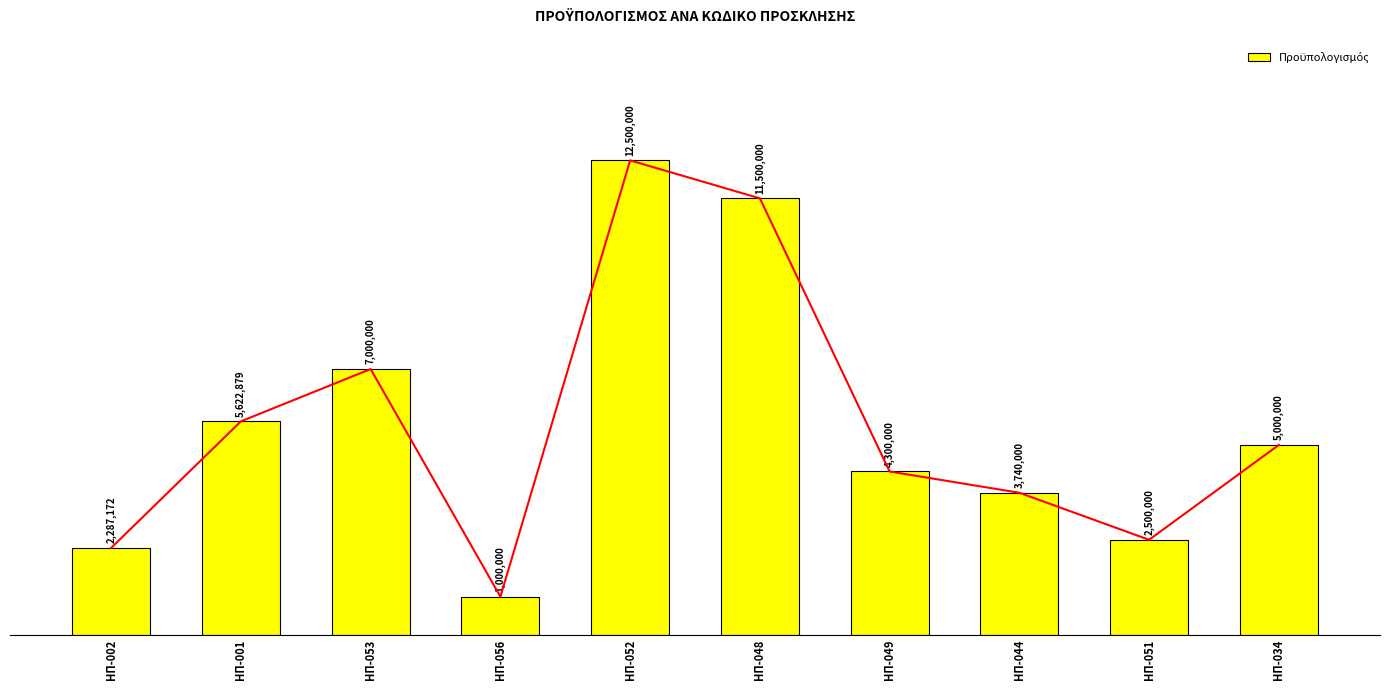

What value does the data have at ΗΠ-056?

1000000